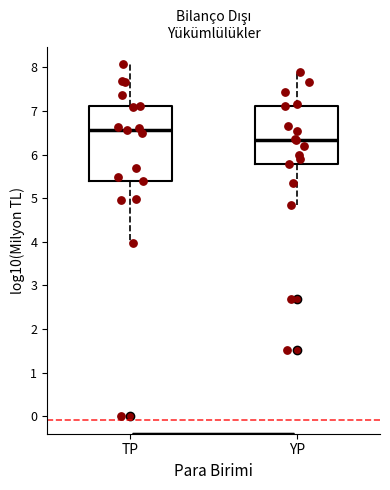

Reading left to right, transcribe this box plot: for each box, give where its median line is, the range the box spans, and where its two whiskers end, as read against the y-axis. The values are not printed on the chart, so give them approximately, as read against the axis.

TP: median 6.6, box 5.4 to 7.1, whiskers 4.0 to 8.1
YP: median 6.3, box 5.8 to 7.1, whiskers 4.8 to 7.9